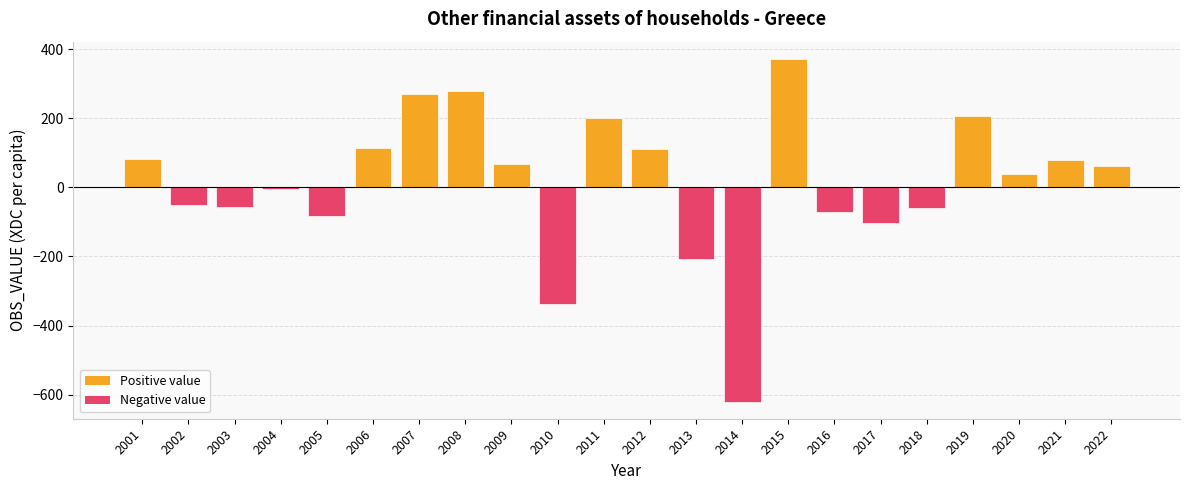

What is the change in value from 2002 to 2009?

+119.1